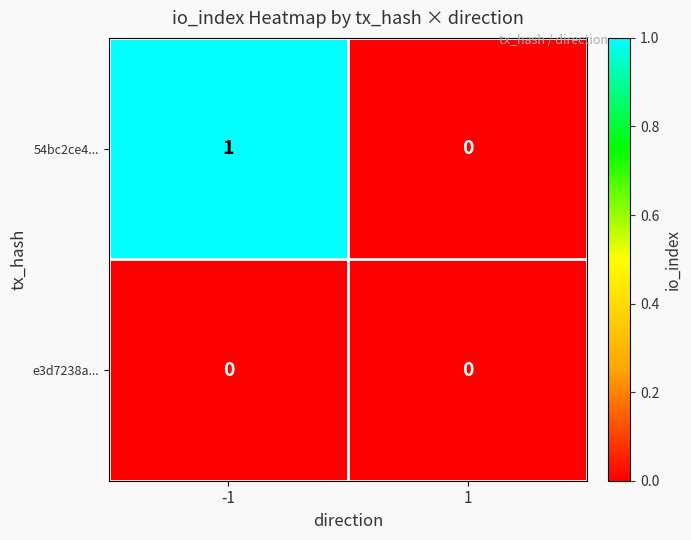

What is the difference between the highest and lowest values at -1?

1